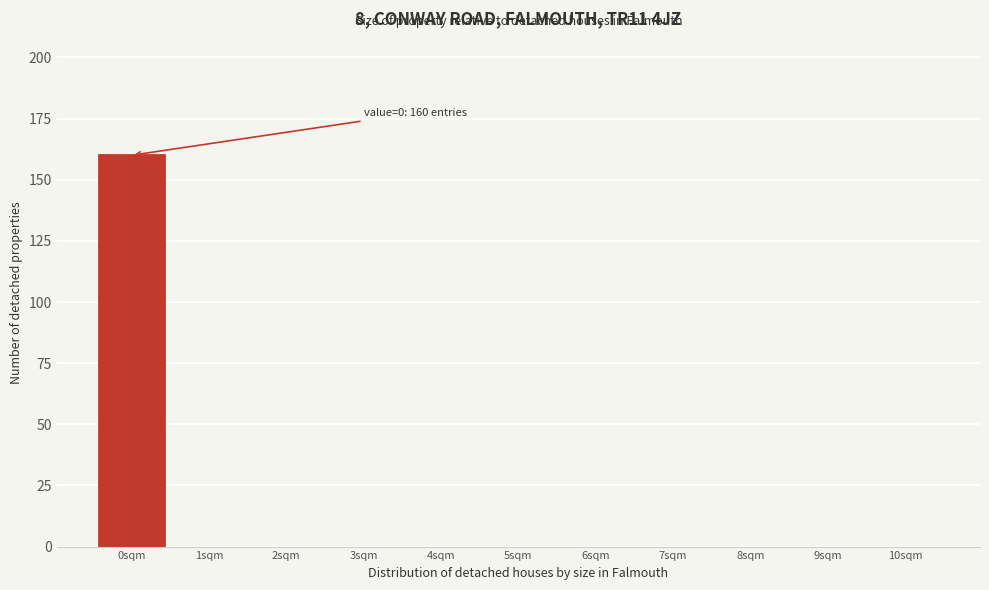

The value at 5sqm is -110. True or false?

False